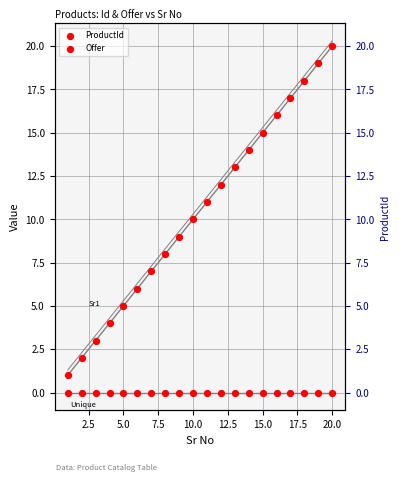

Which series has the largest total across all categories?

ProductId